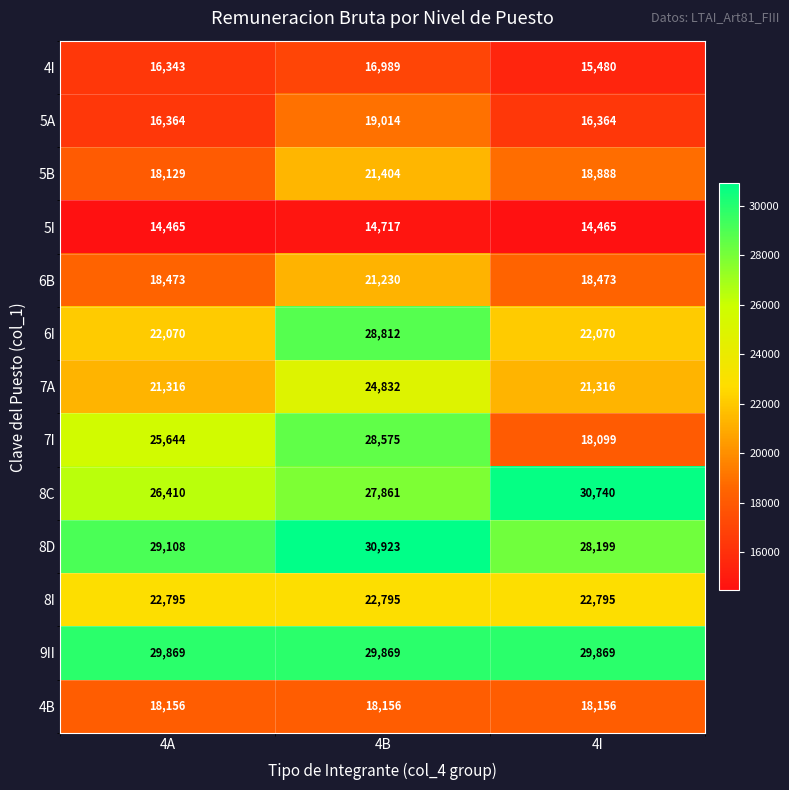

At which category is the sum across all series the highest?

4B